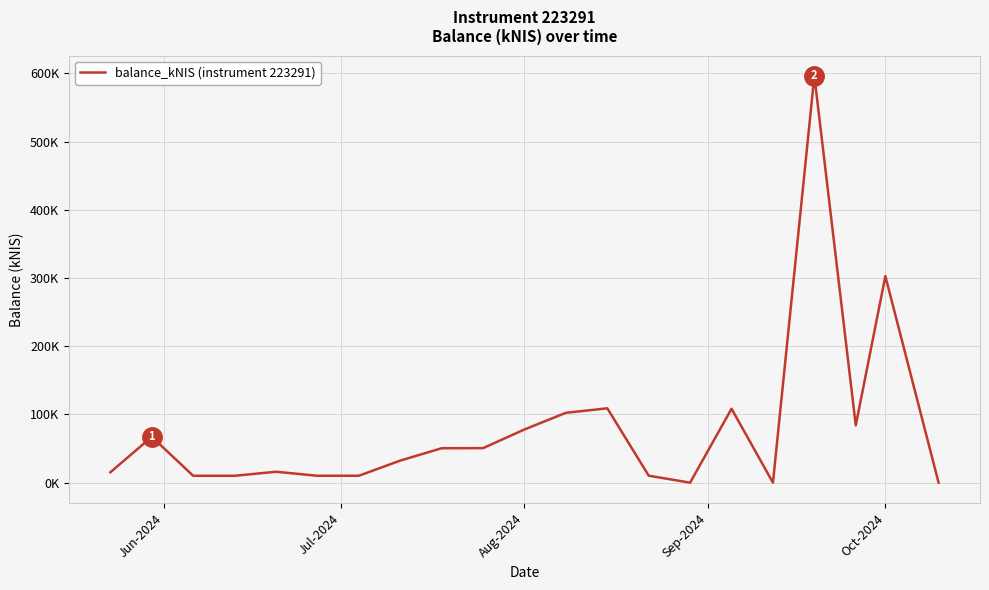

What is the value of the 3rd point from the left?

10.1